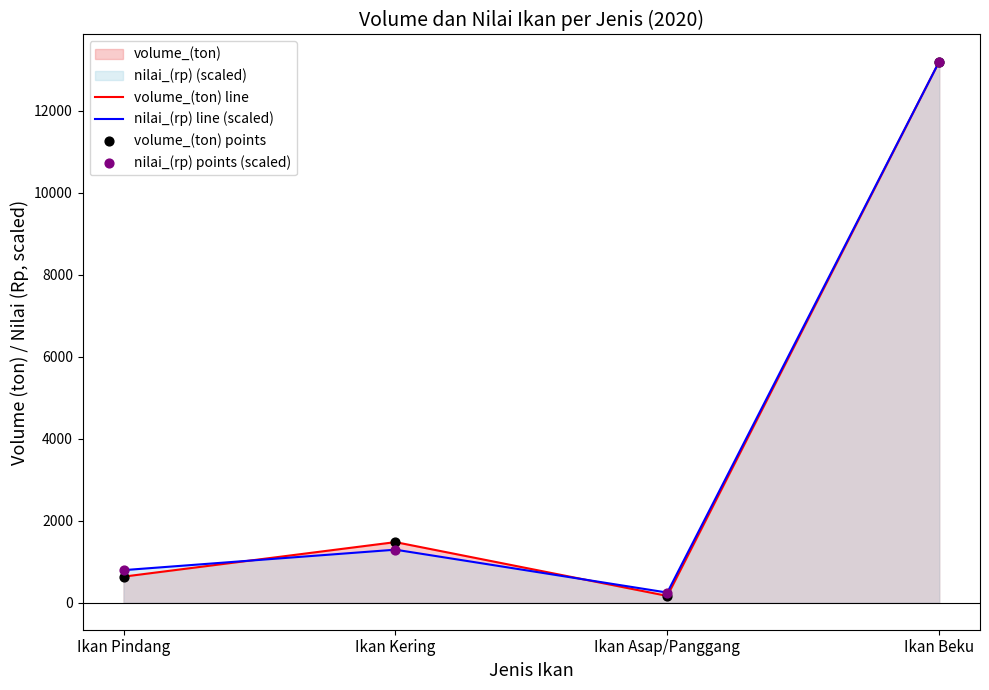

Which series reaches the minimum Y coordinate?

volume_(ton) line